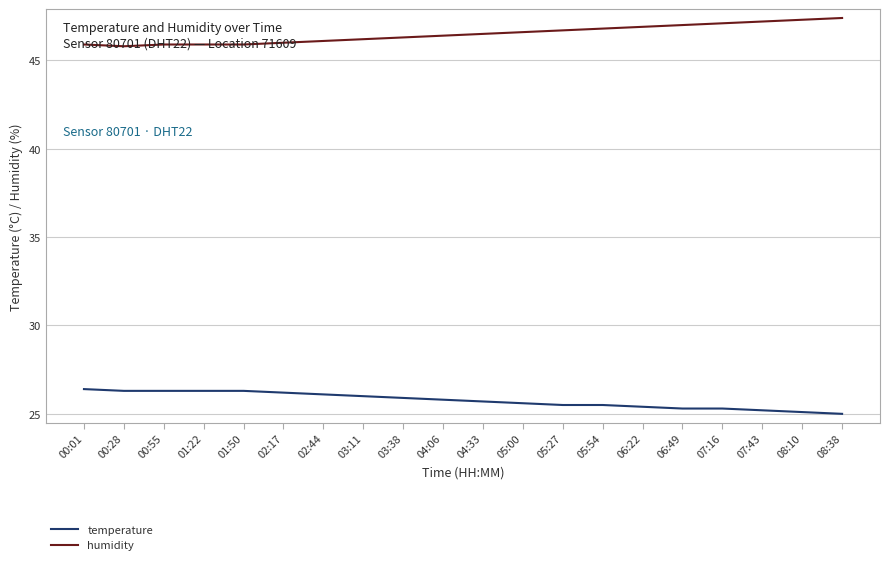

What is the difference between the highest and lowest values at 08:38?

22.4